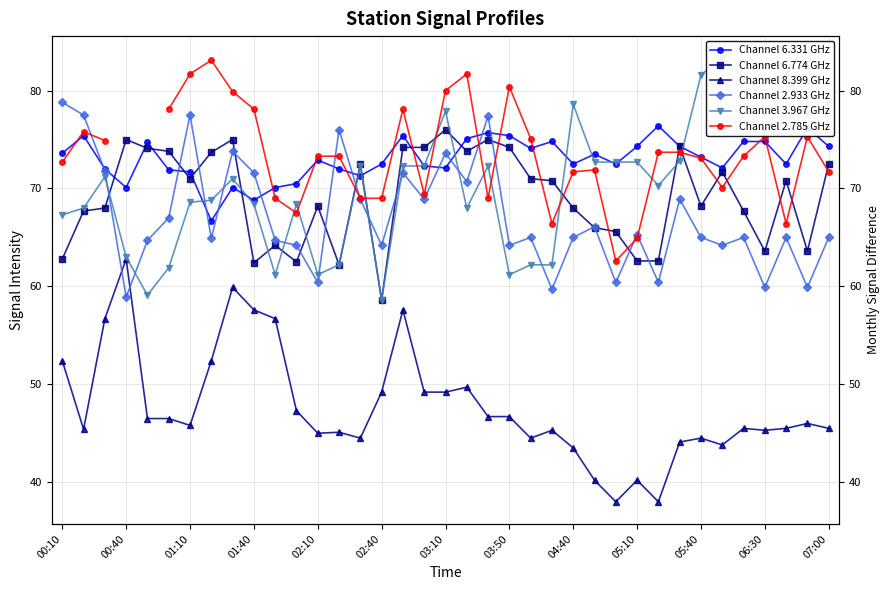

True or false: Channel 3.967 GHz and Channel 2.785 GHz intersect in this chart.

True